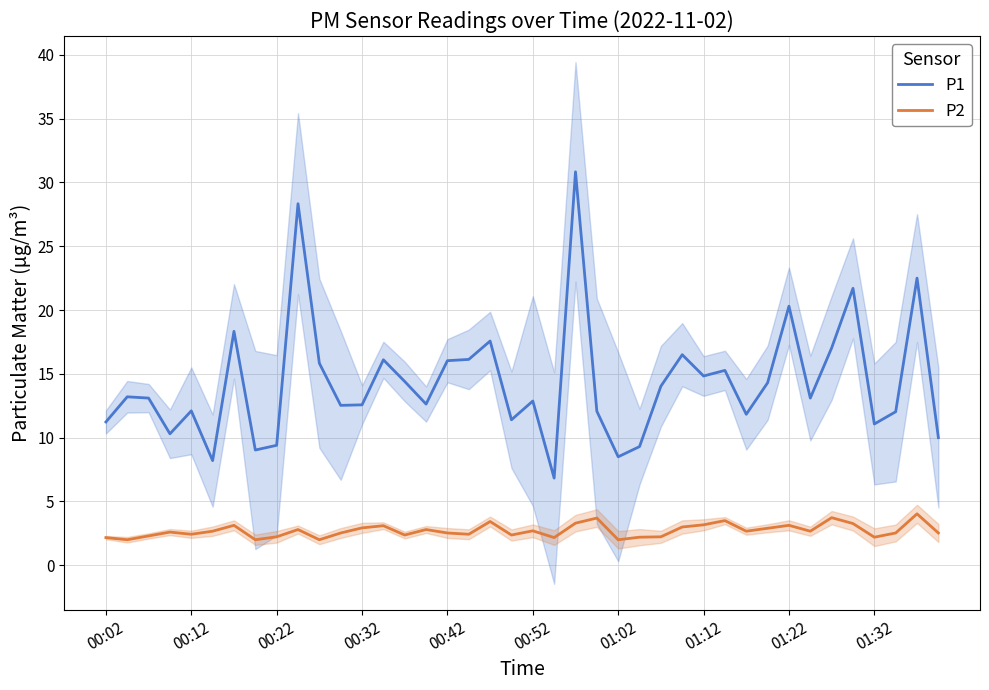

What is the lowest value of the P2 series?

2.0